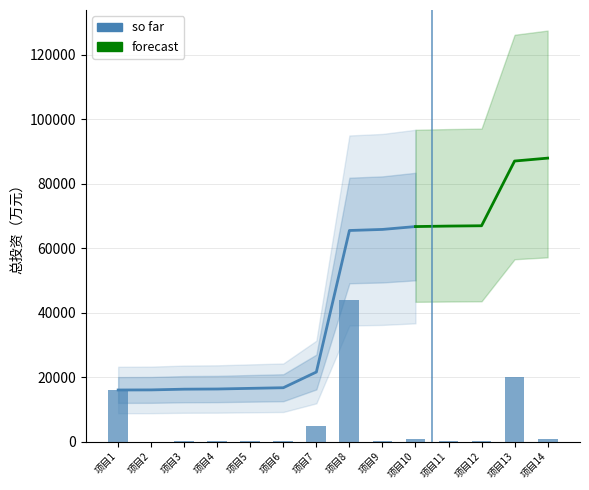

The chart shows a value of 150.0 at 项目11. True or false?

True